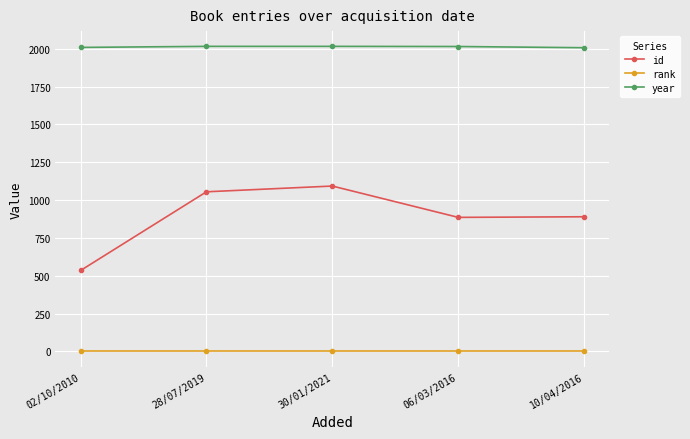

The value of id at 30/01/2021 is 1093. True or false?

True